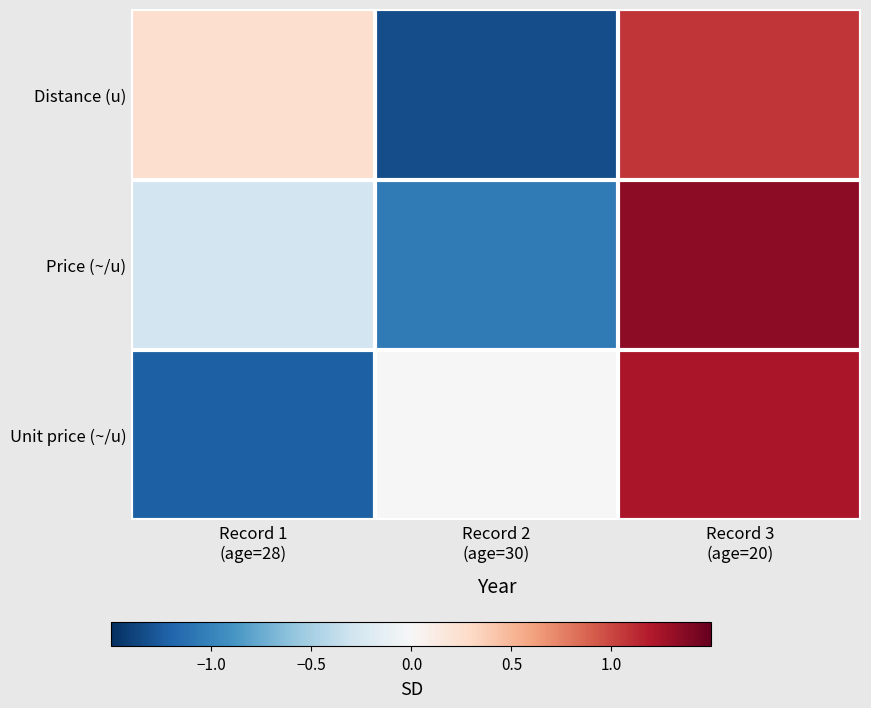

List the series in order of their peak value, lowest first.

Distance (u), Unit price (~/u), Price (~/u)